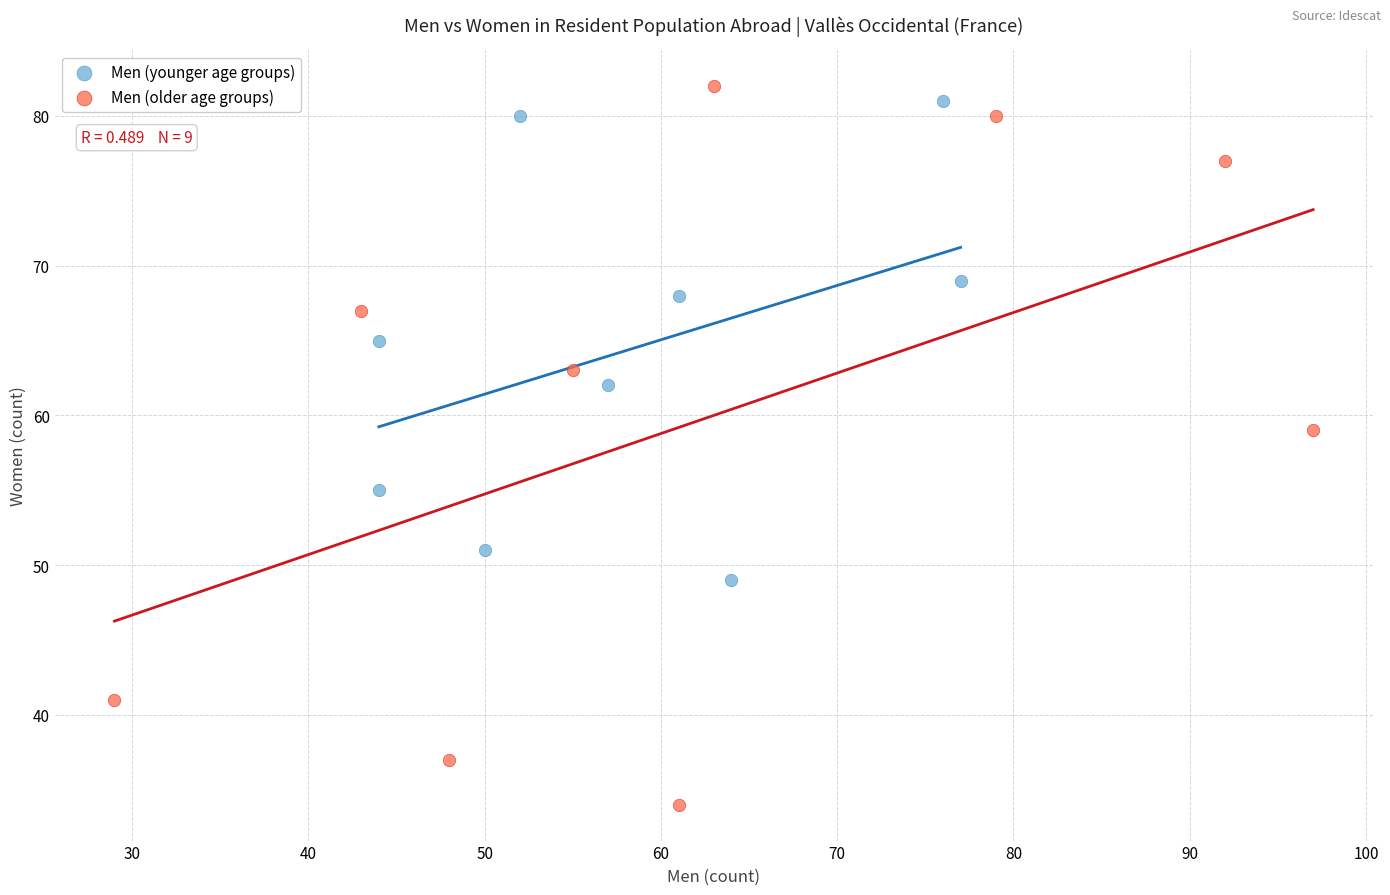

Which series contains the highest Y value?

Men (older age groups)